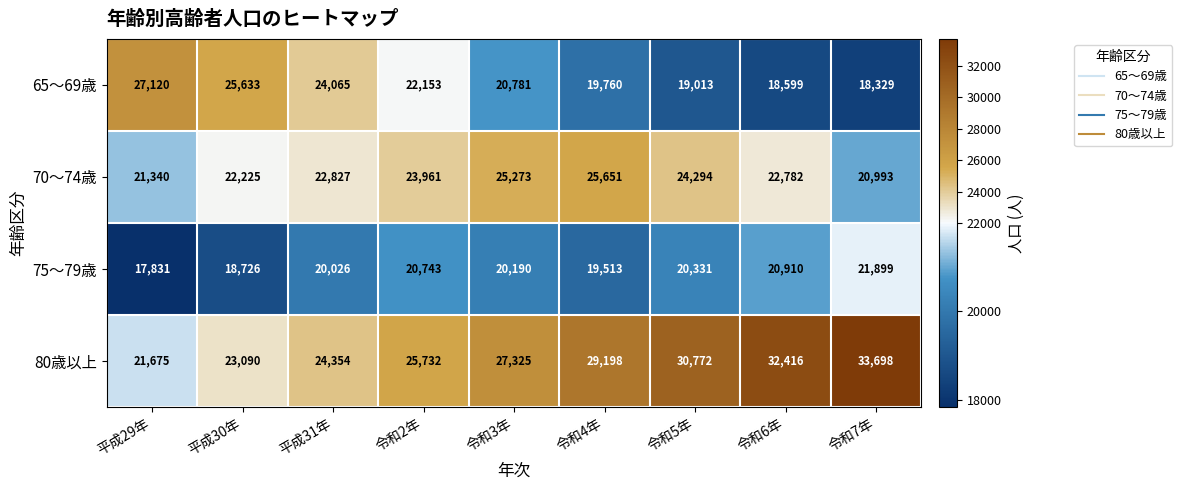

What is the difference between the 70～74歳 values at 平成30年 and 令和2年?

1736